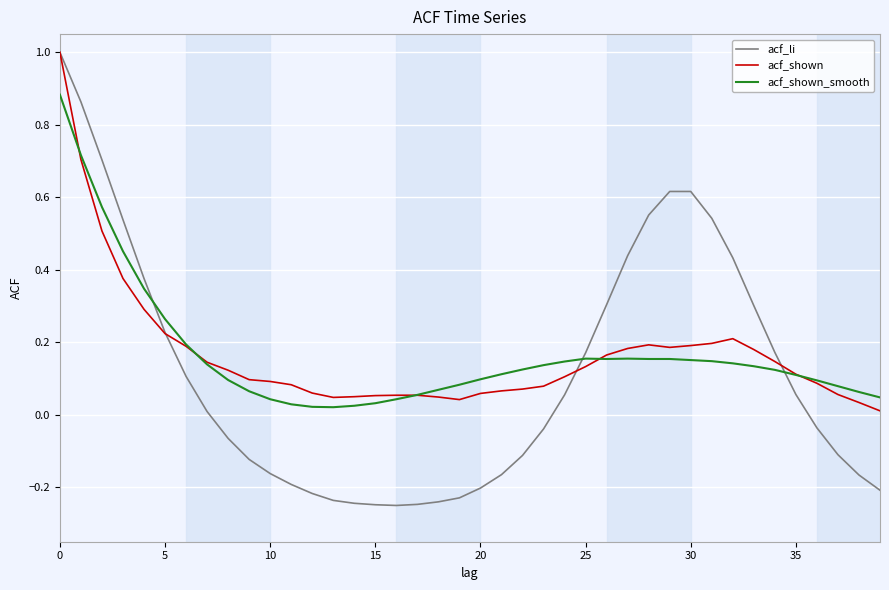

Which series has the largest range (max minus min)?

acf_li